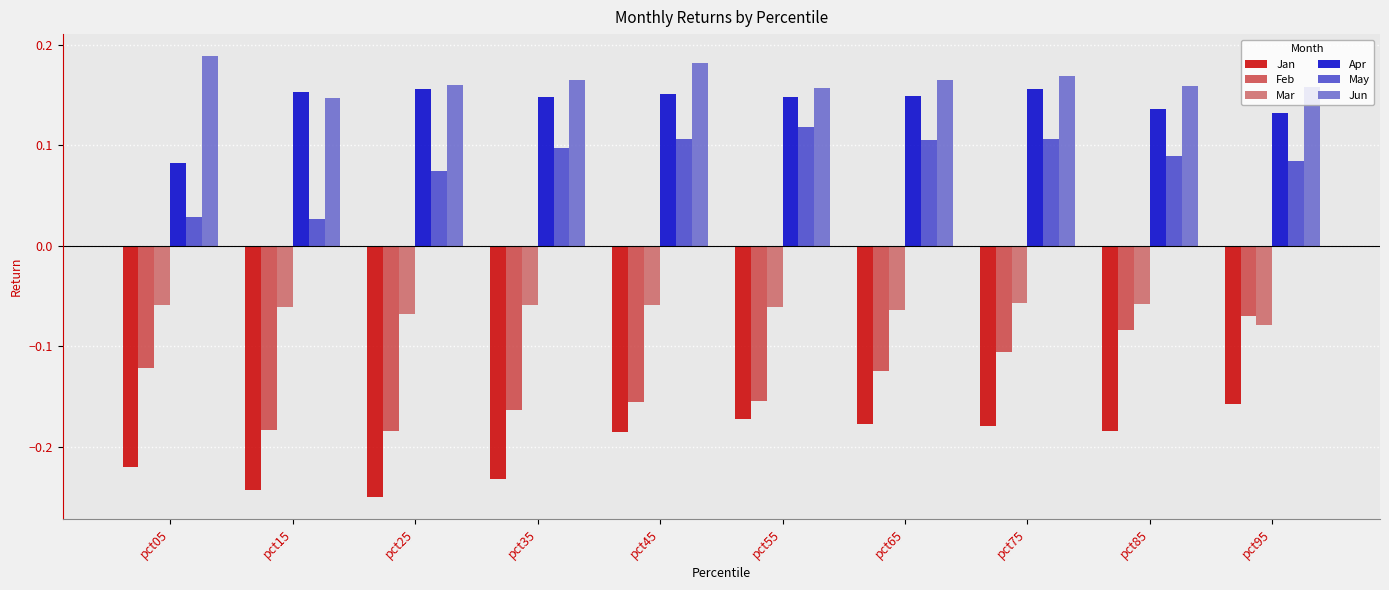

At which label does Jun reach its minimum?

pct15